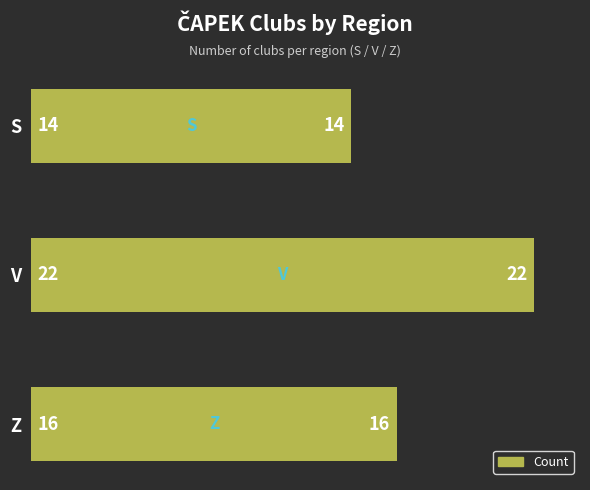

What is the minimum value shown in the chart?

14